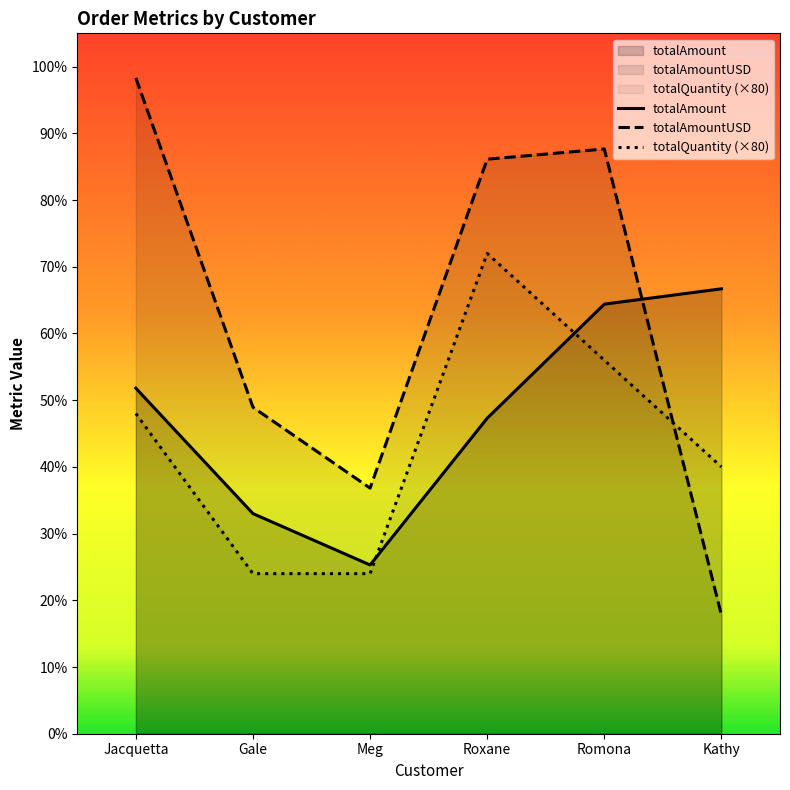

Is it true that totalAmount equals 667.0 at Kathy?

True